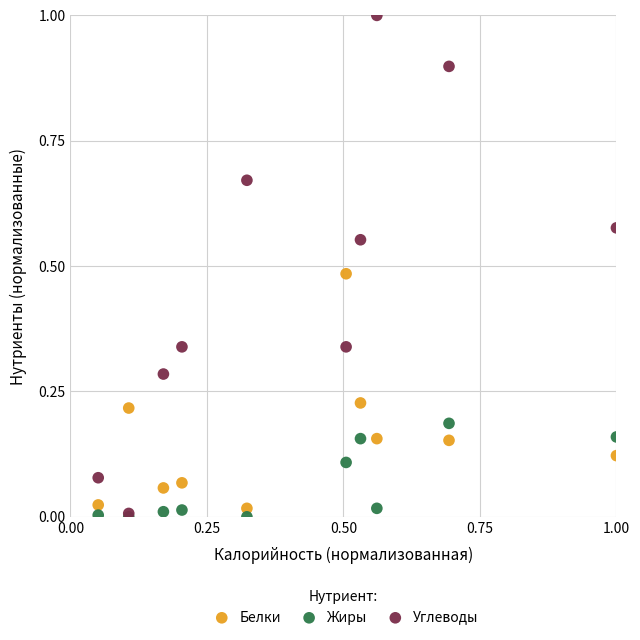

What are all the series names shown in the legend?

Белки, Жиры, Углеводы